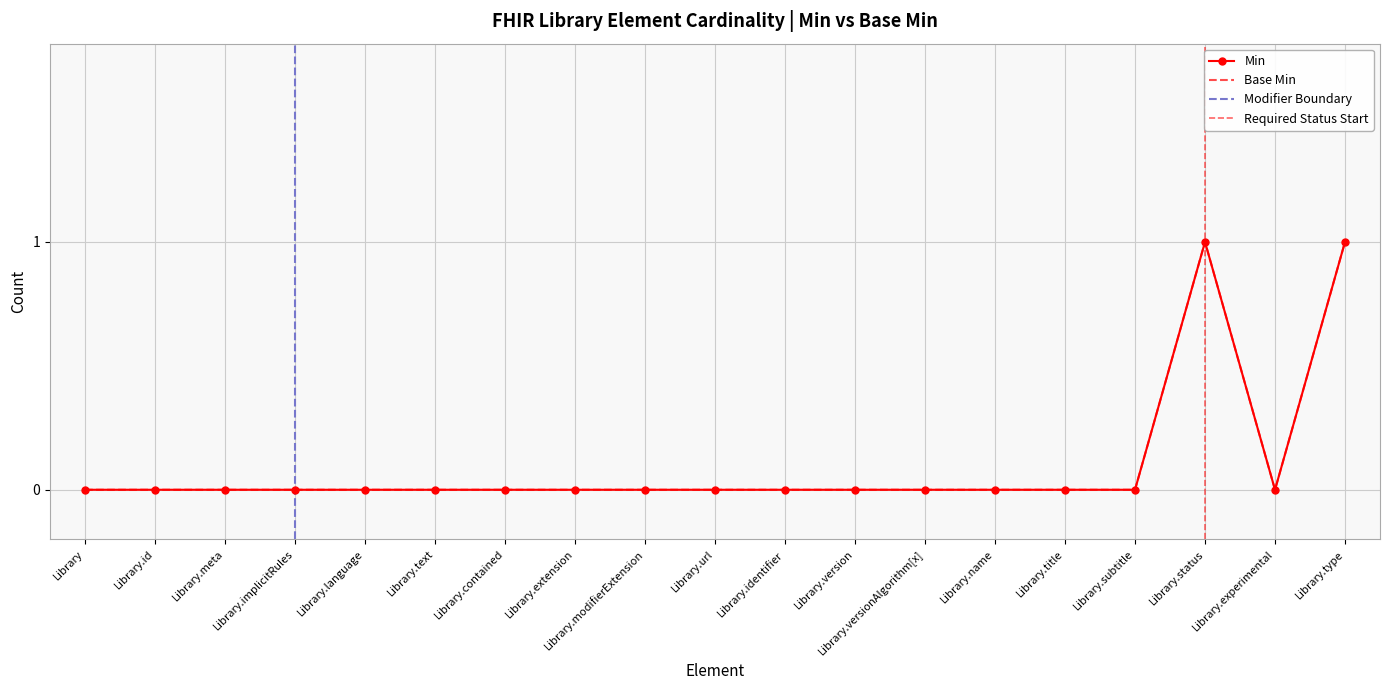

At which category is the sum across all series the highest?

Library.status